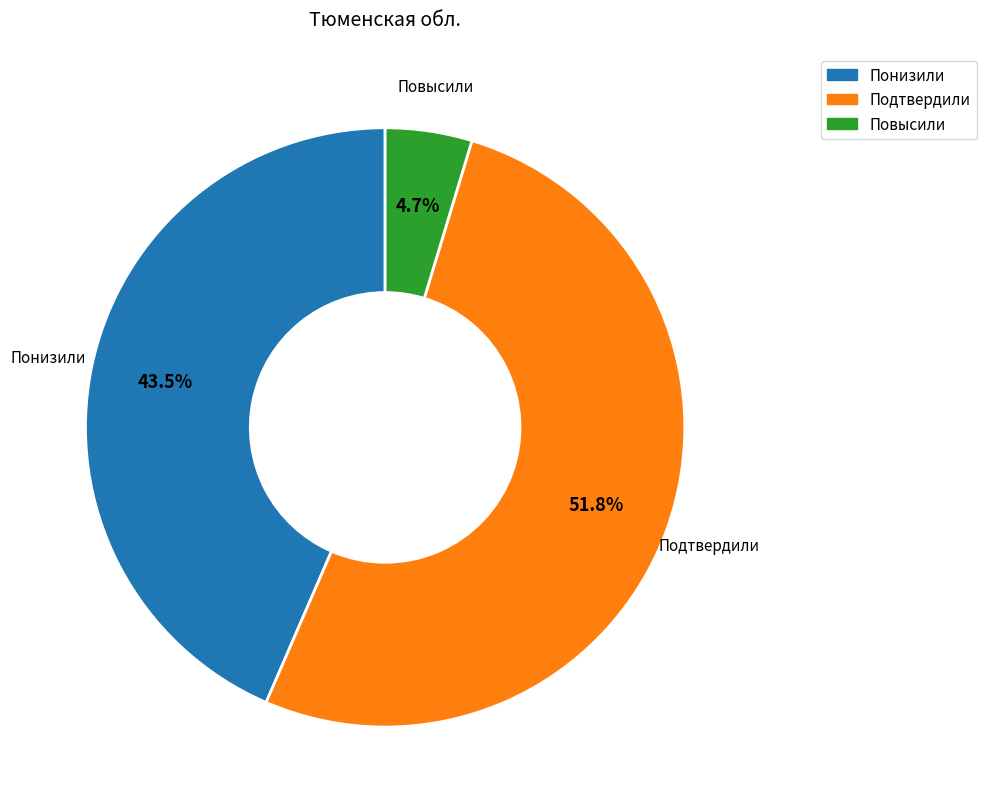

What percentage is the Повысили slice, to the nearest percent?

5%